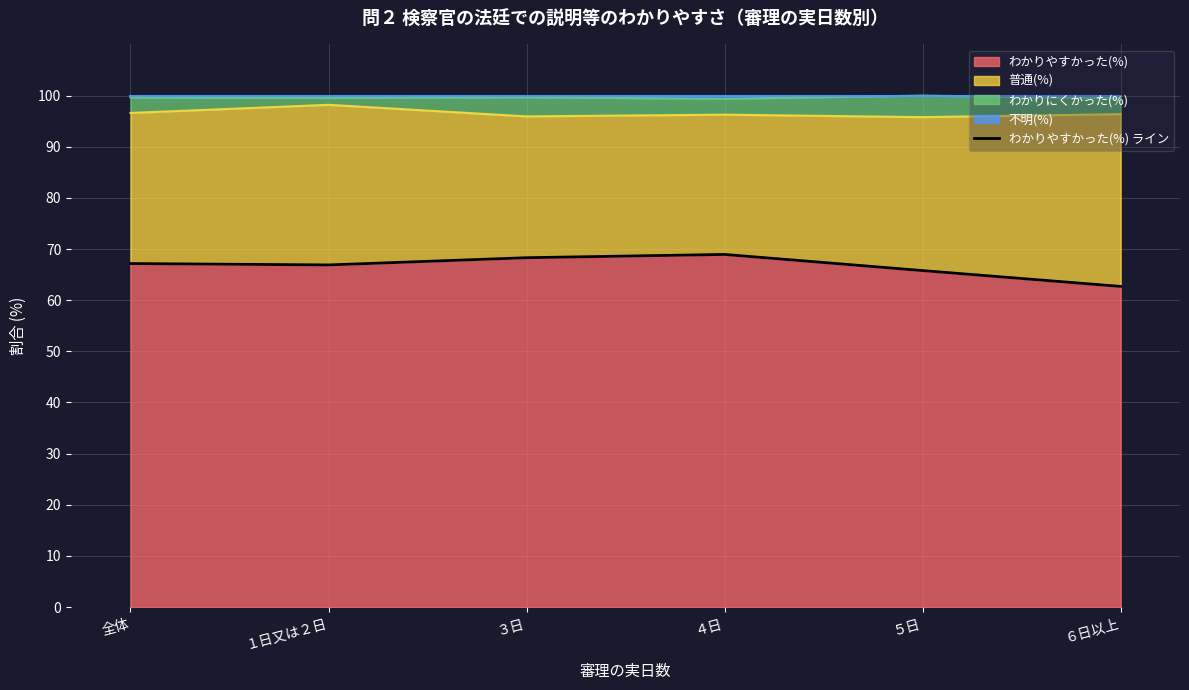

Is it true that the value at ６日以上 is 43.2?

False